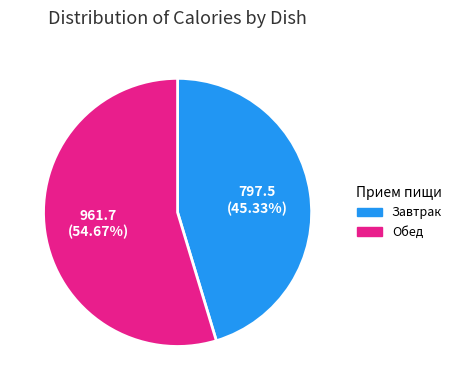

Do Завтрак and Обед together represent more than half of the pie?

Yes